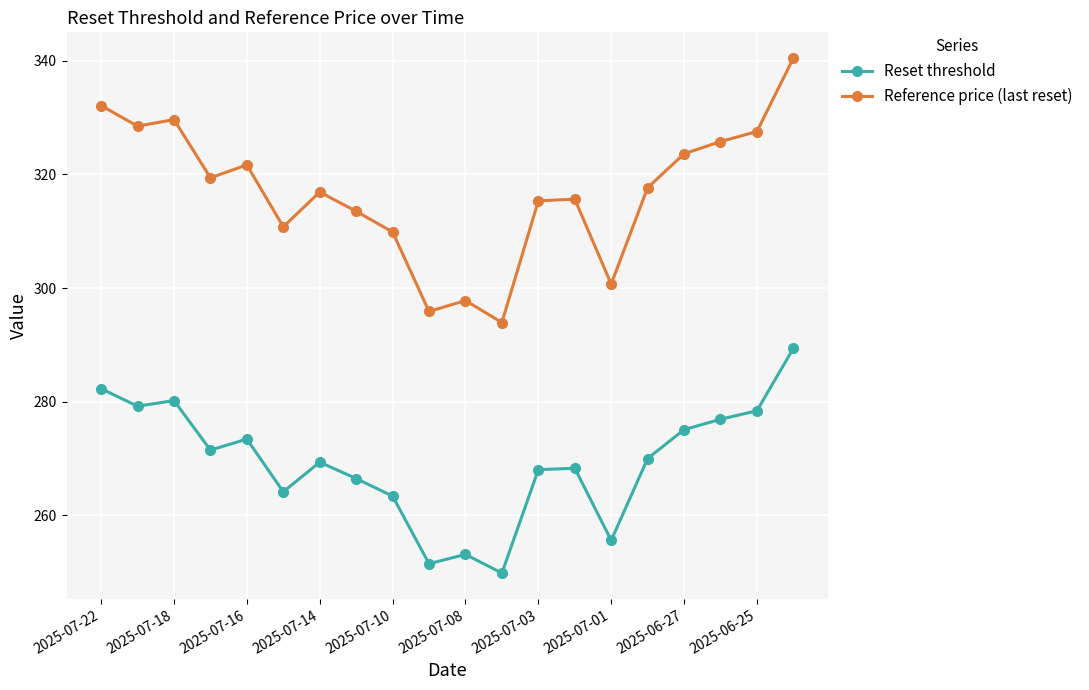

Which series has the widest spread of values?

Reference price (last reset)